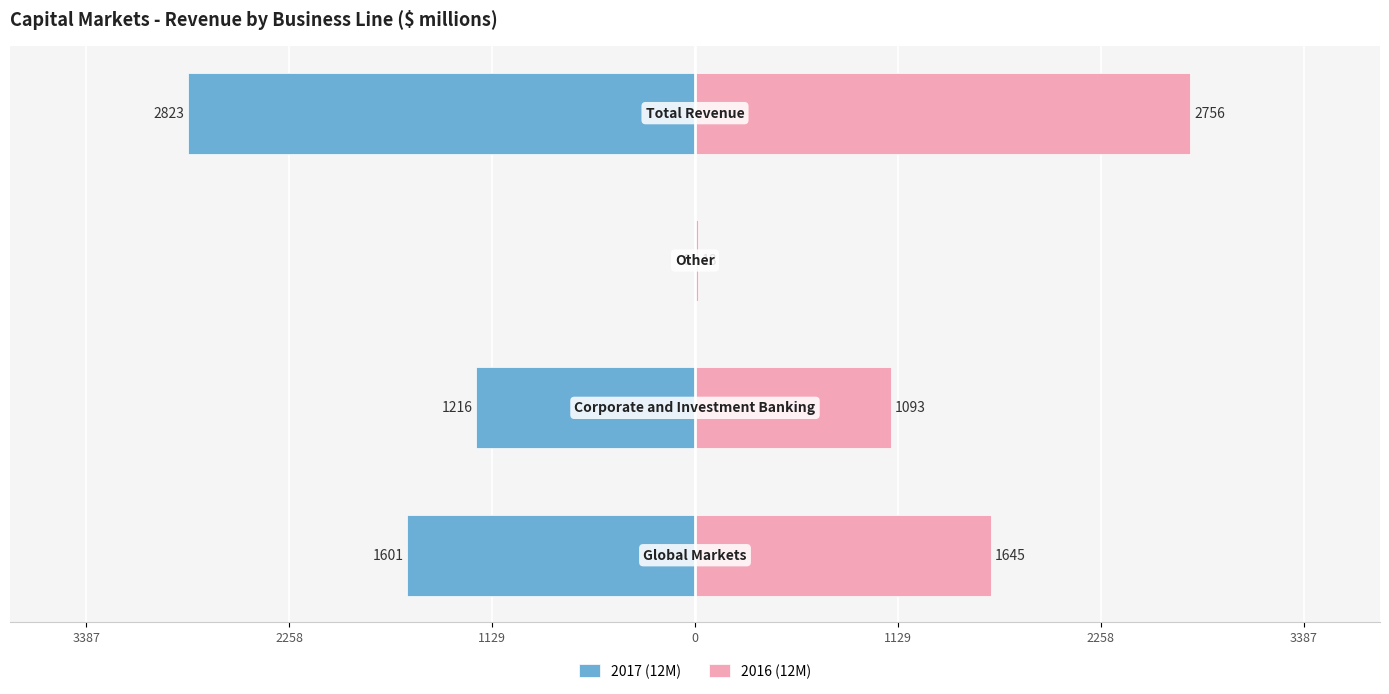

Reading right to left, extract all data points from this chart.

2017 (12M): 0=-2823	1129=-6	2258=-1216	3387=-1601
2016 (12M): 0=2756	1129=18	2258=1093	3387=1645